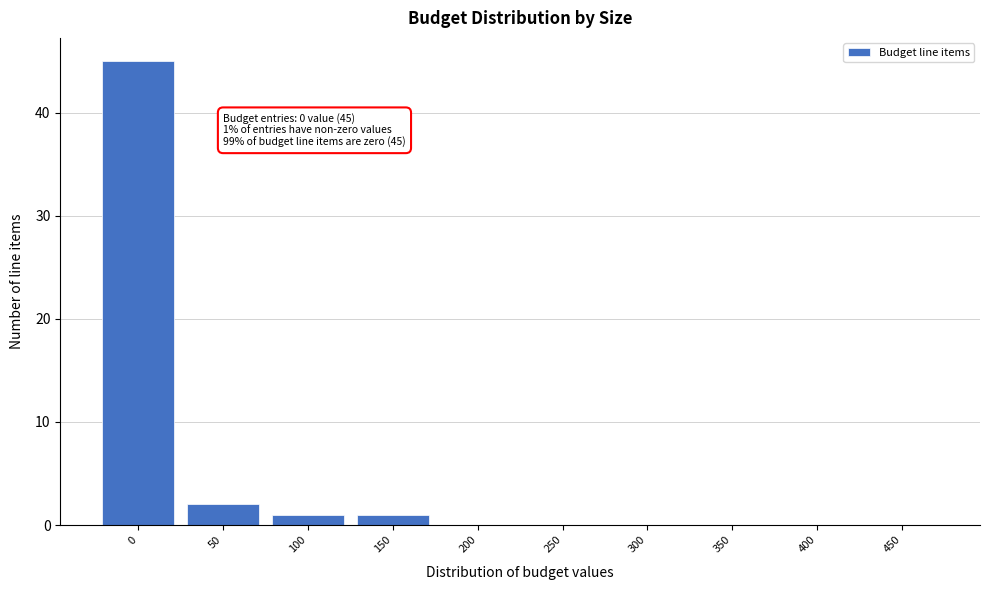

Reading left to right, transcribe all the data shown in this chart.

0=45	50=2	100=1	150=1	200=0	250=0	300=0	350=0	400=0	450=0